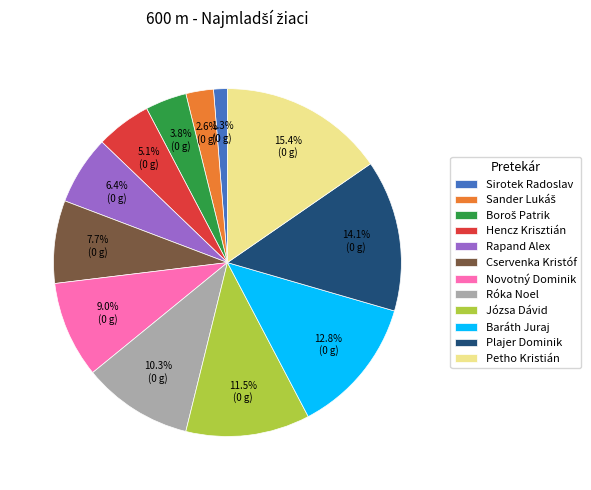

Approximately how many times larger is the value at Cservenka Kristóf compared to Rapand Alex?

1.2